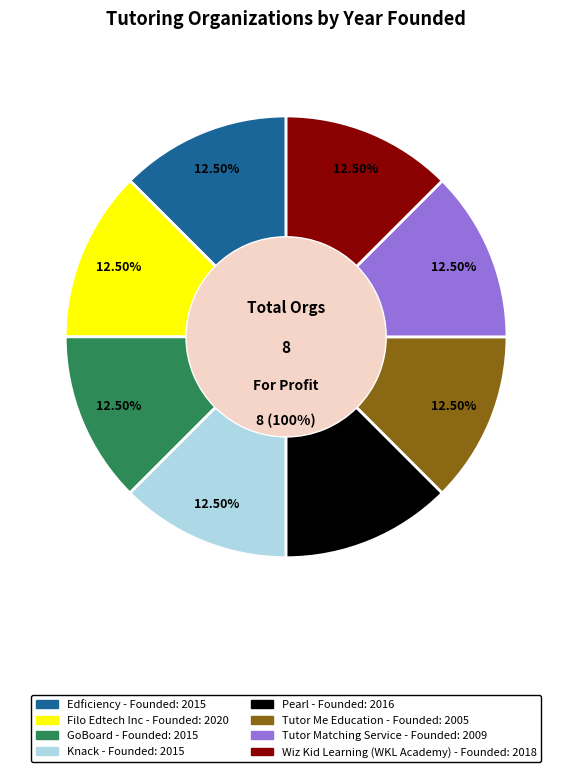

What percentage is NOT represented by Edficiency?

87.5%